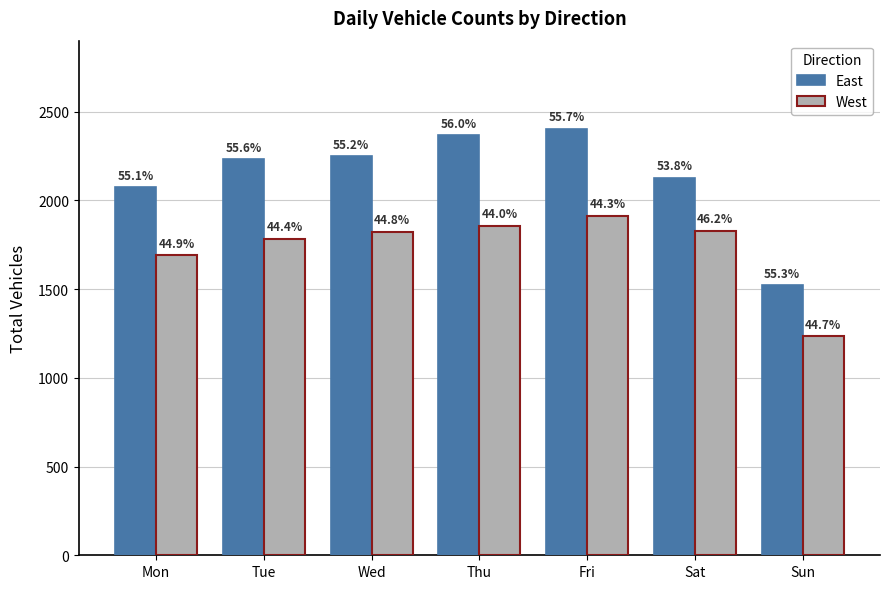

The West series shows 1116 at Fri. True or false?

False